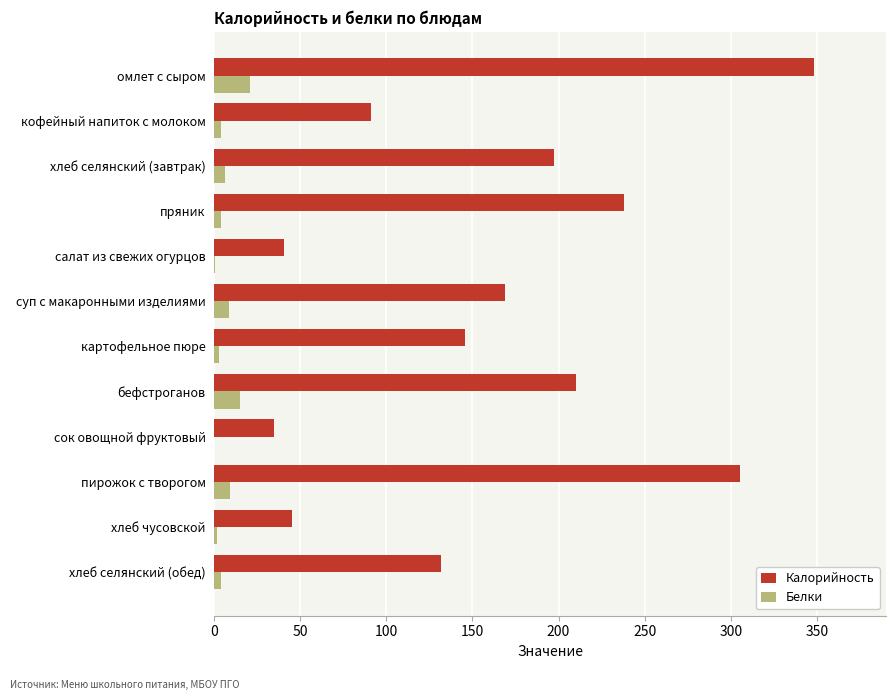

Count the number of data series in this chart.

2